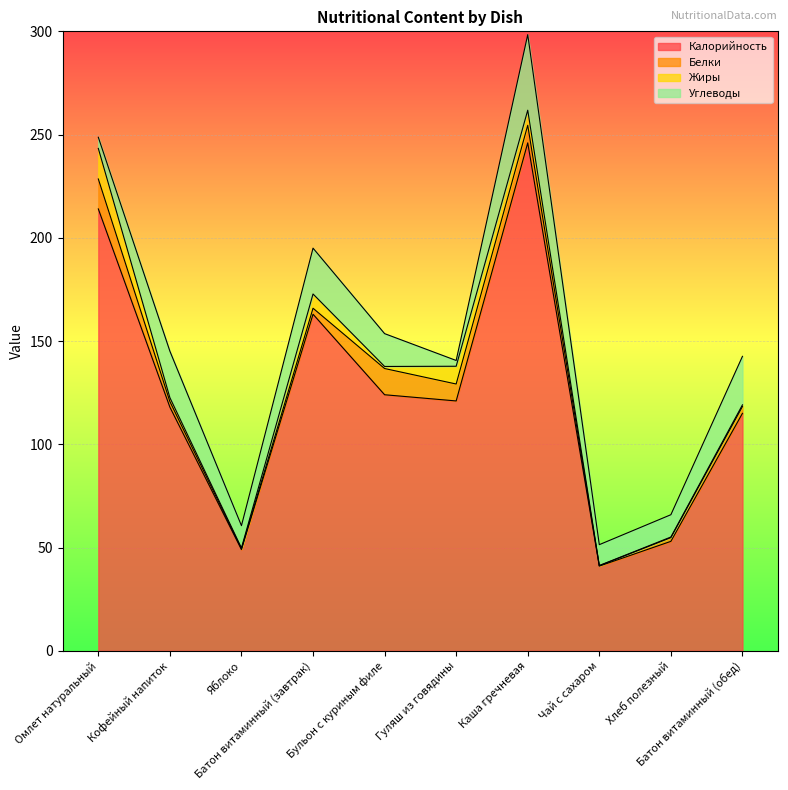

Which category has the lowest value in the Калорийность series?

Чай с сахаром